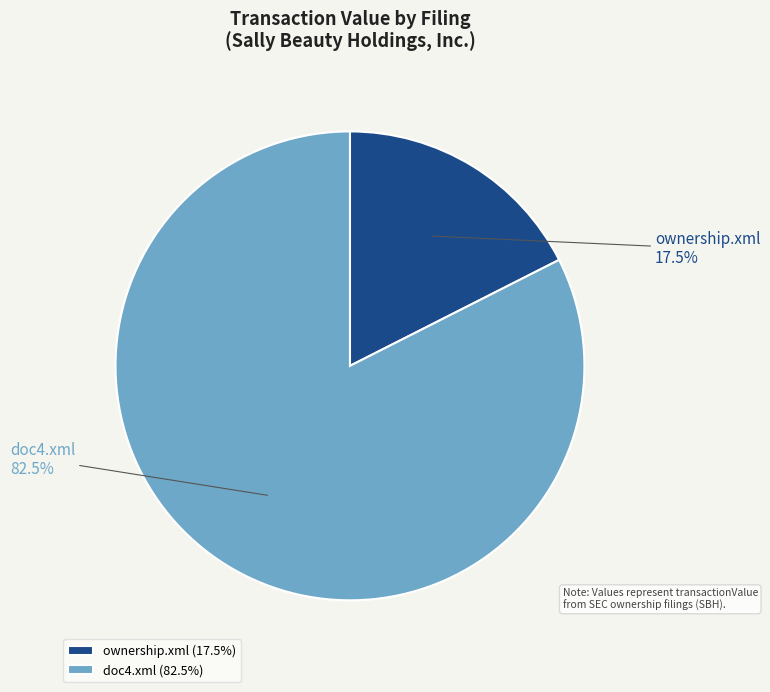

Is ownership.xml the majority of the pie?

No